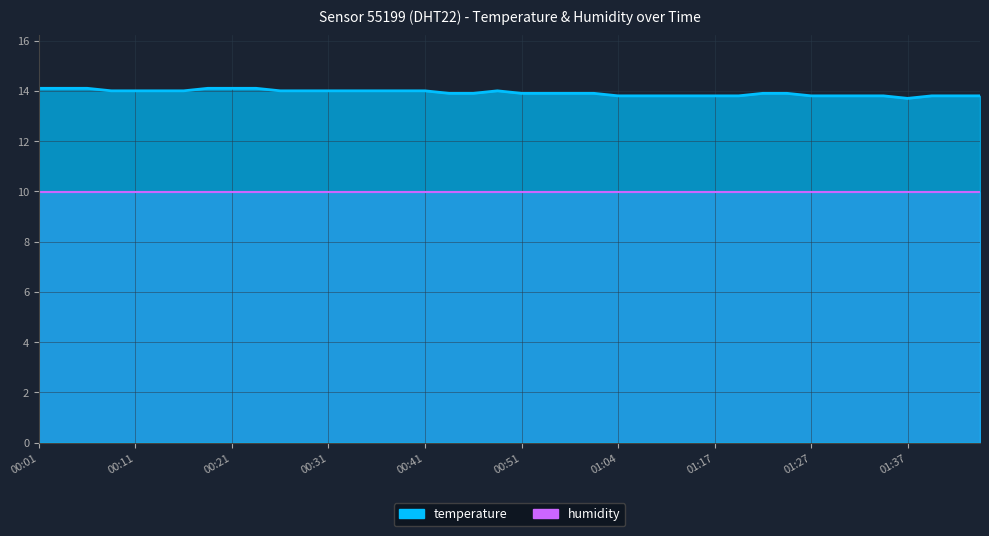

The chart shows a value of 13.8 at 01:34. True or false?

True